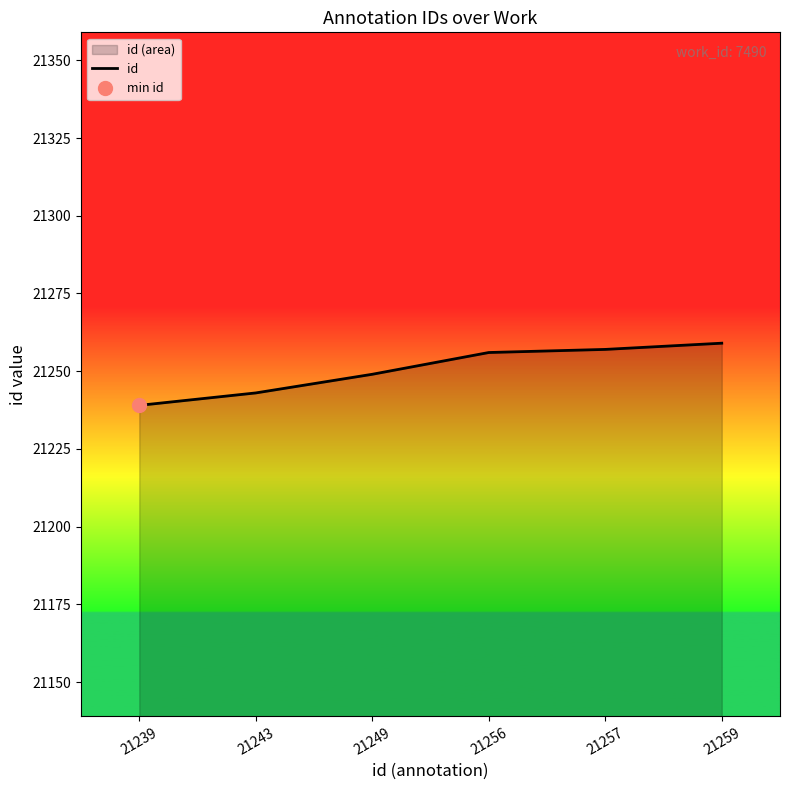

What is the difference between the maximum and minimum values?

20